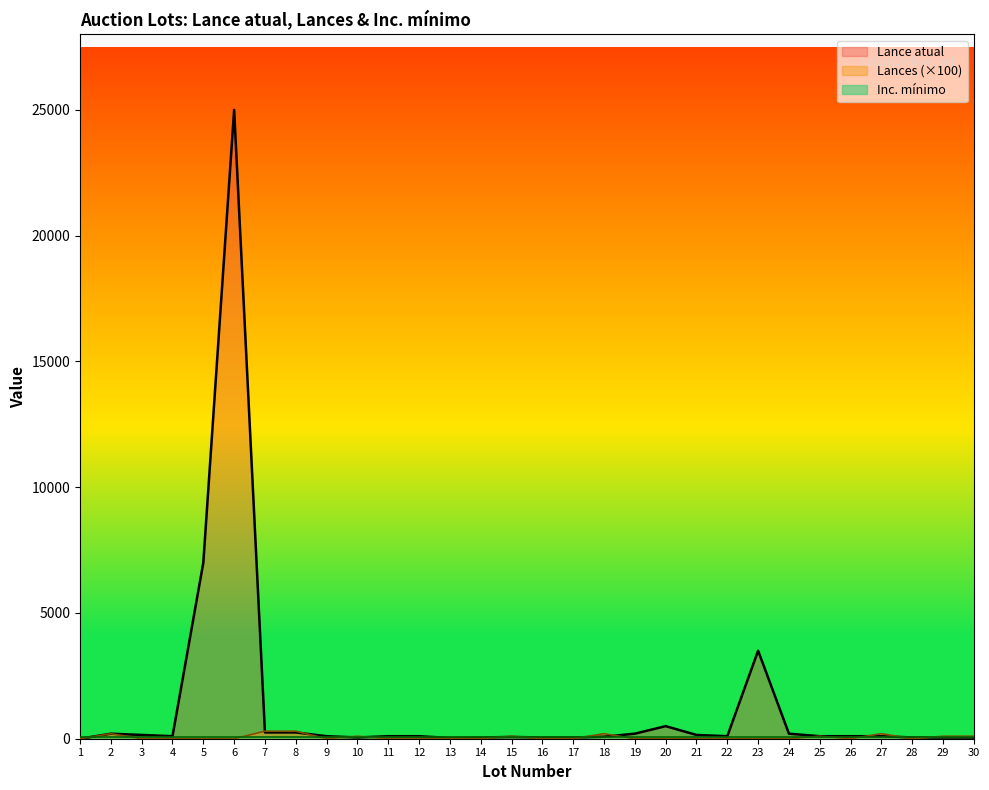

Where is Lances nearest to the value 150?

2